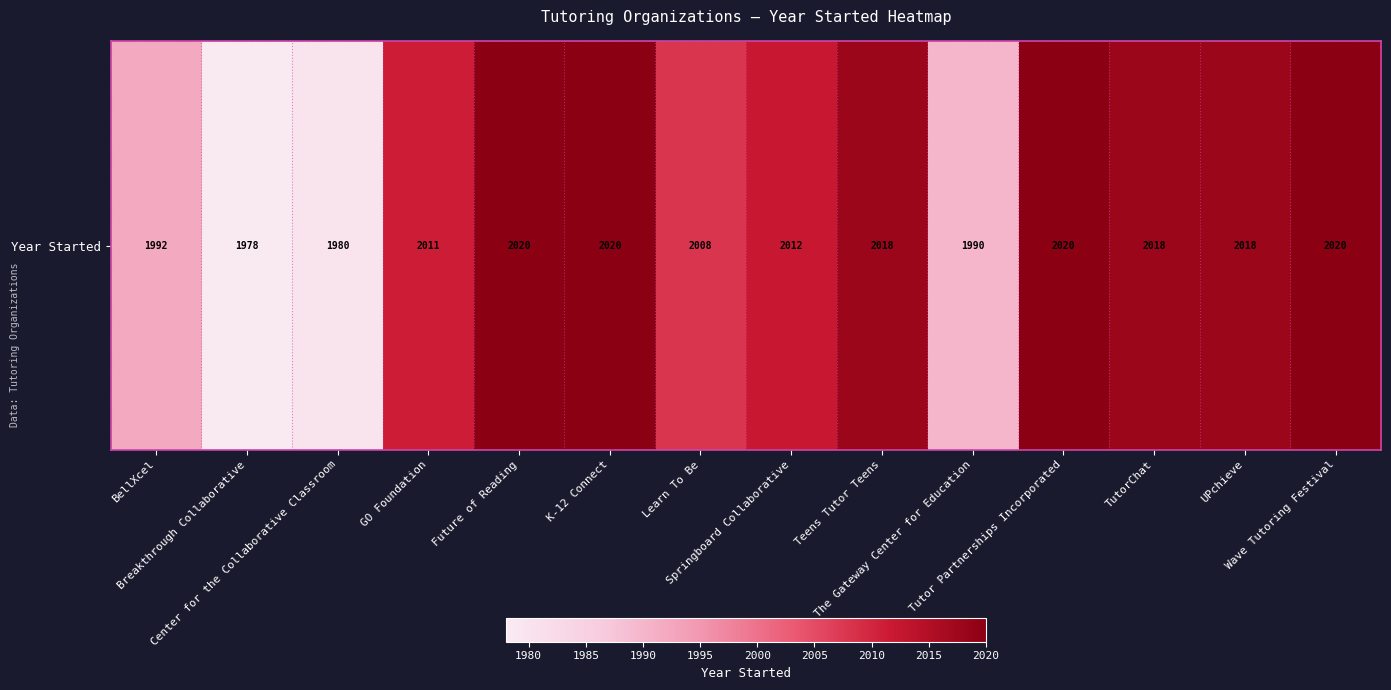

True or false: the data shows 2008 at Learn To Be.

True